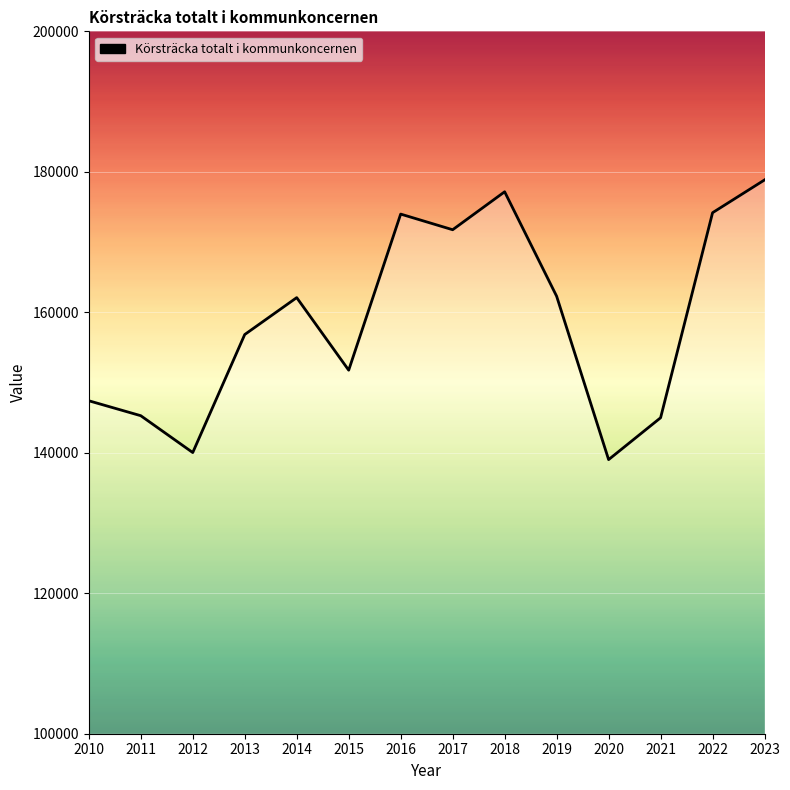

Which label corresponds to the smallest value in the chart?

2020